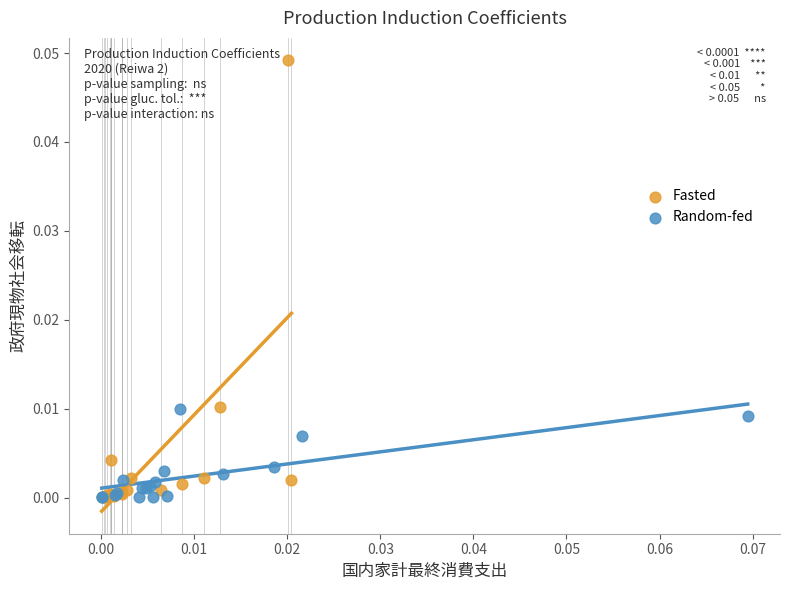

Which series has the widest spread of Y values?

Fasted